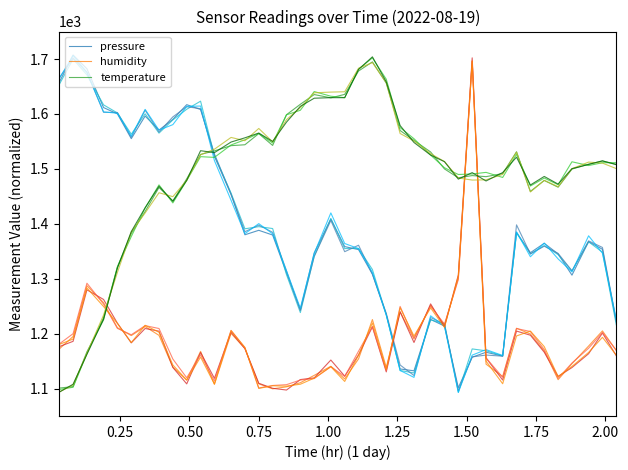

What is the lowest value of the pressure series?

1101.5